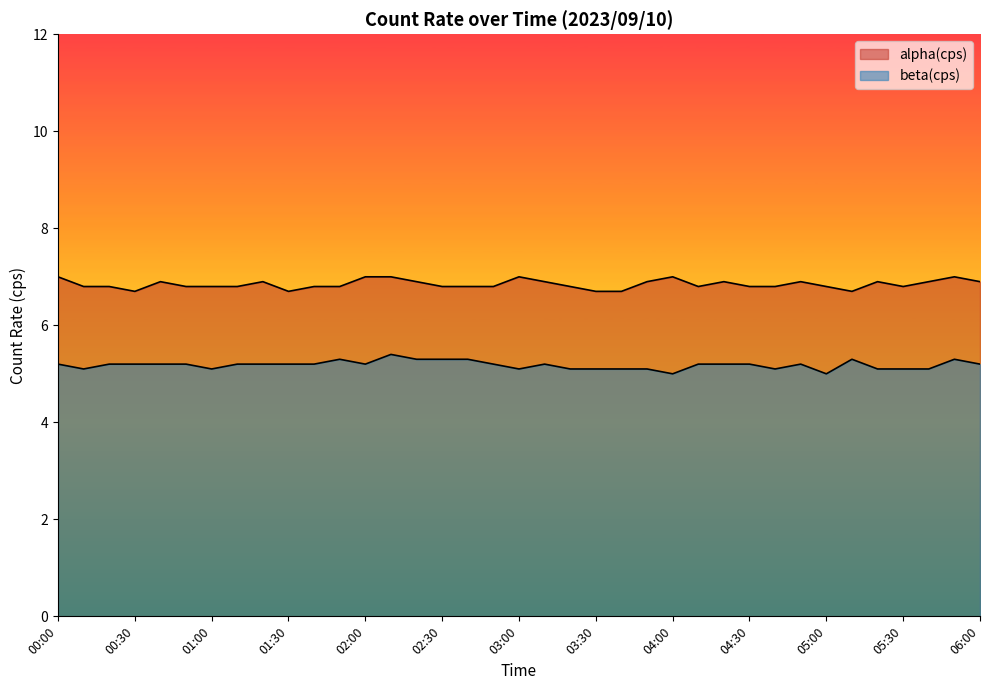

Where is the first local maximum for alpha(cps)?

00:40